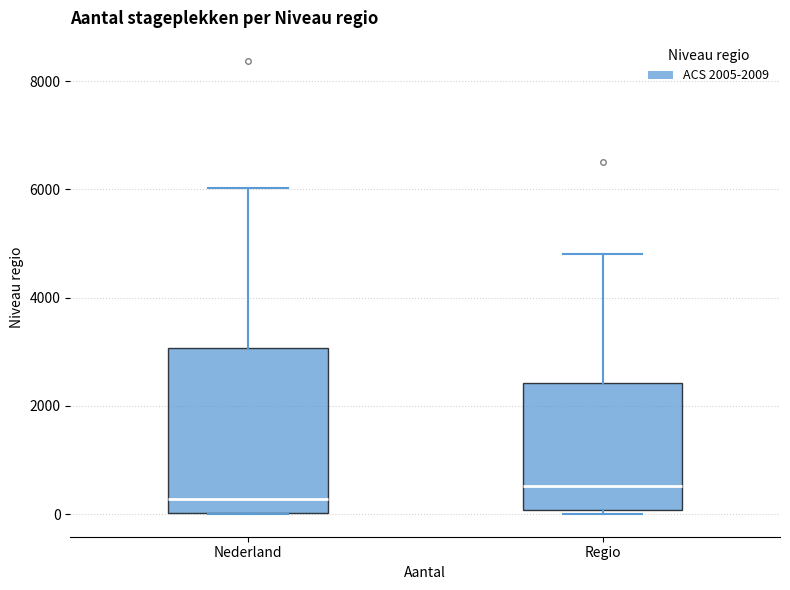

Where does the median line of the box for Nederland sit on the y-axis? The values are not printed on the chart, so give them approximately, as read against the axis.

200